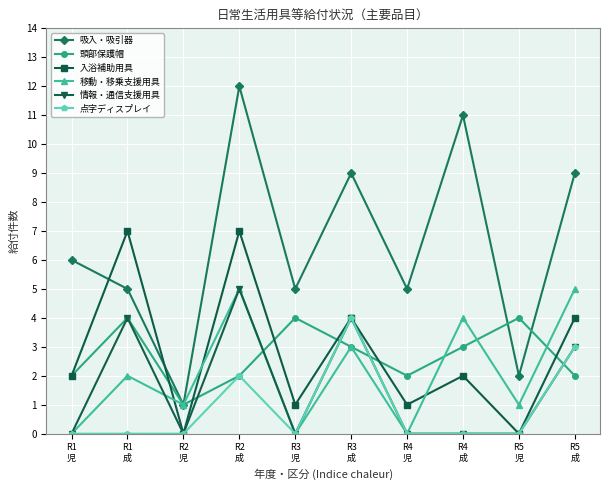

Which series has the widest spread of values?

吸入・吸引器